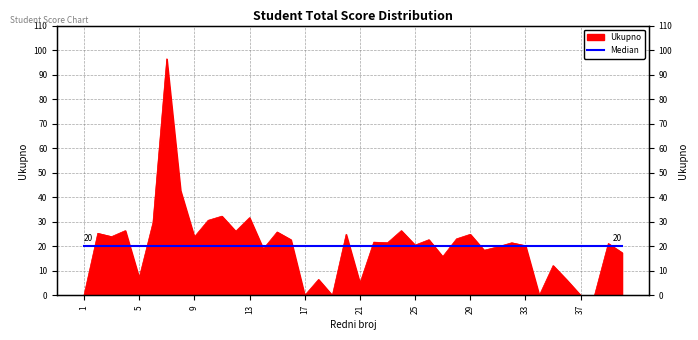

What is the ratio of the value at 36 to the value at 2?

0.2